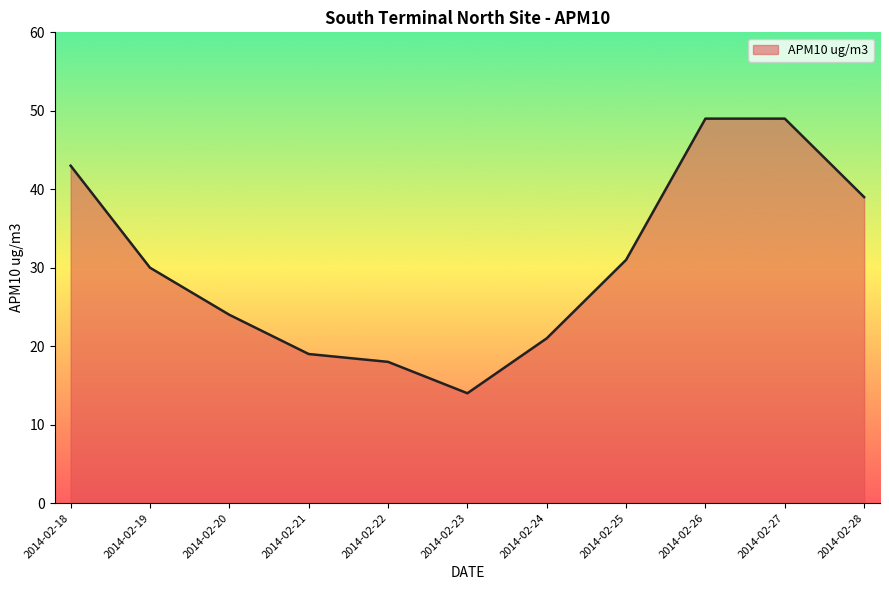

The value at 2014-02-19 is 30. True or false?

True